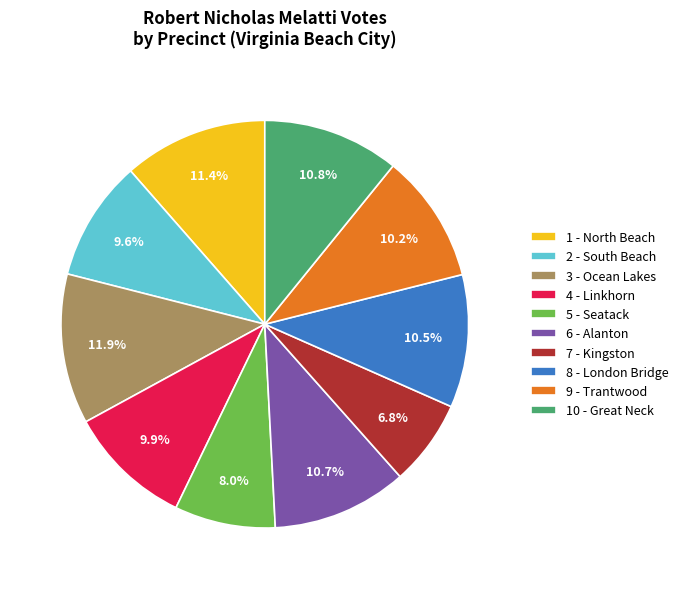

To the nearest percent, what percentage of the pie is 10 - Great Neck?

11%